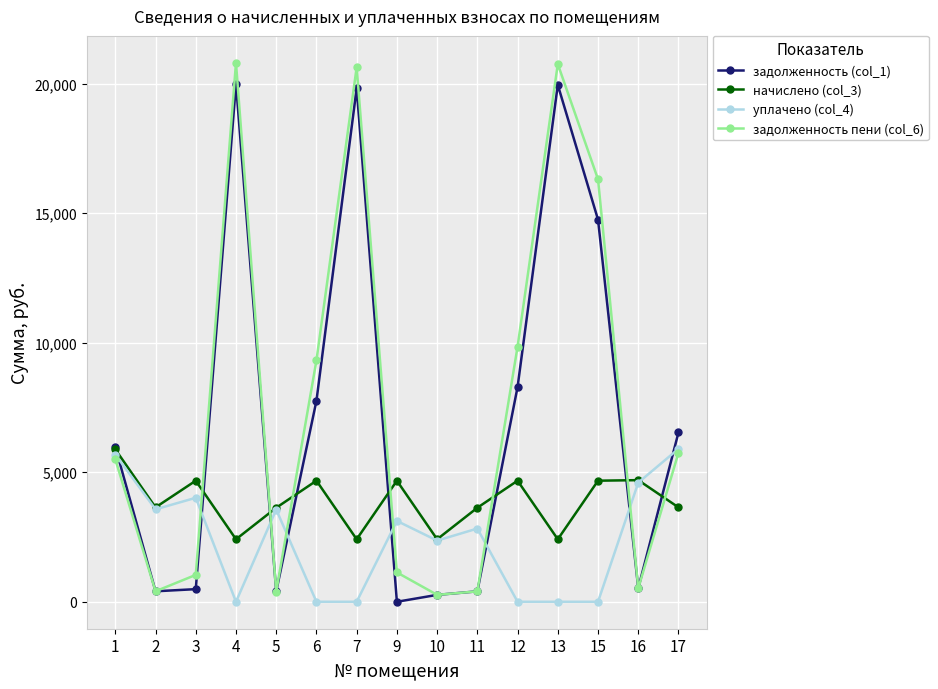

Which series ends up on top after the final intersection of задолженность пени (col_6) and задолженность (col_1)?

задолженность (col_1)